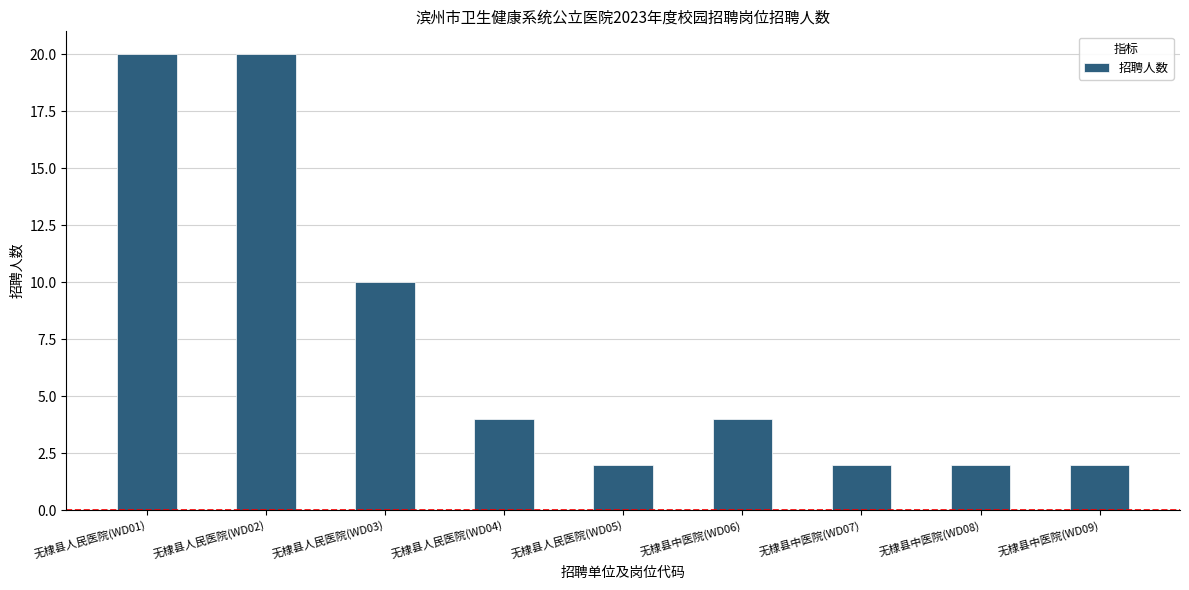

Where does the data first go above 4?

无棣县人民医院(WD01)